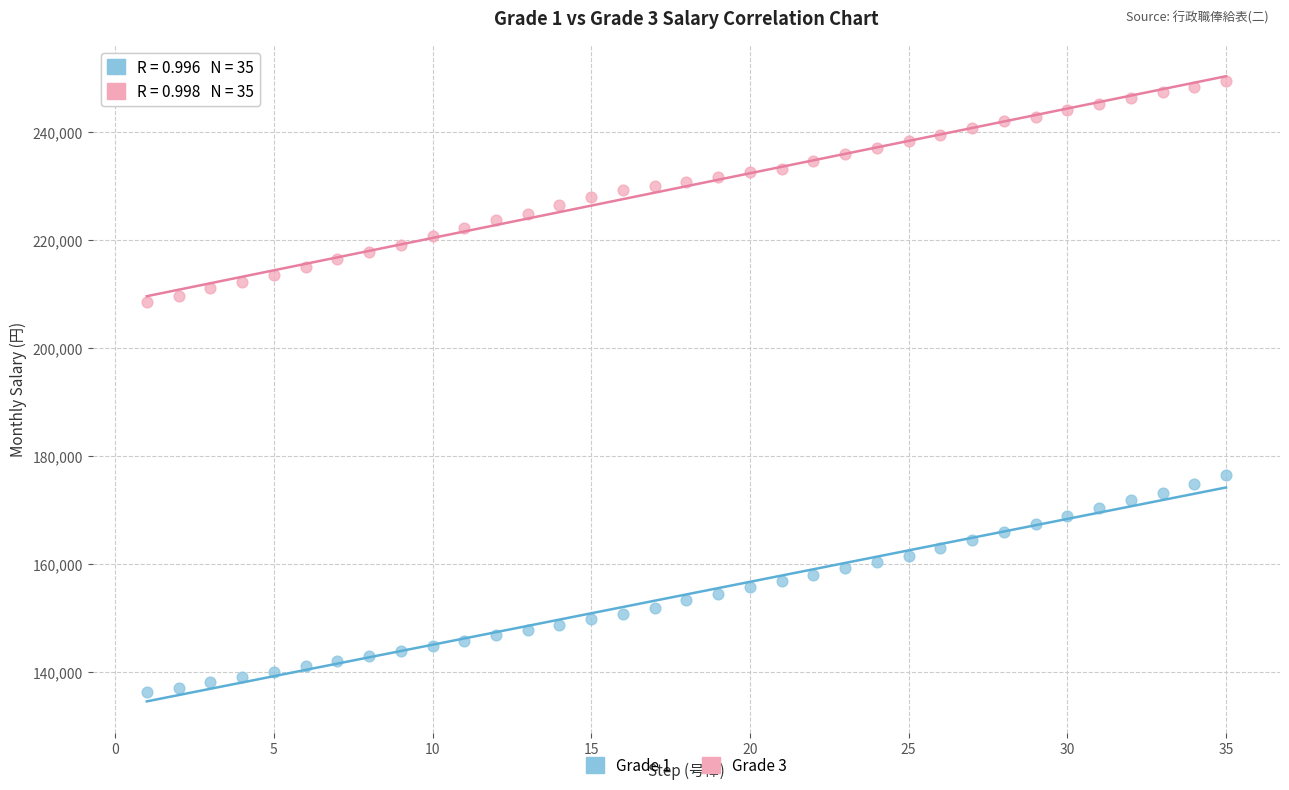

What is the X range (max minus min) for the scatter plot?

34